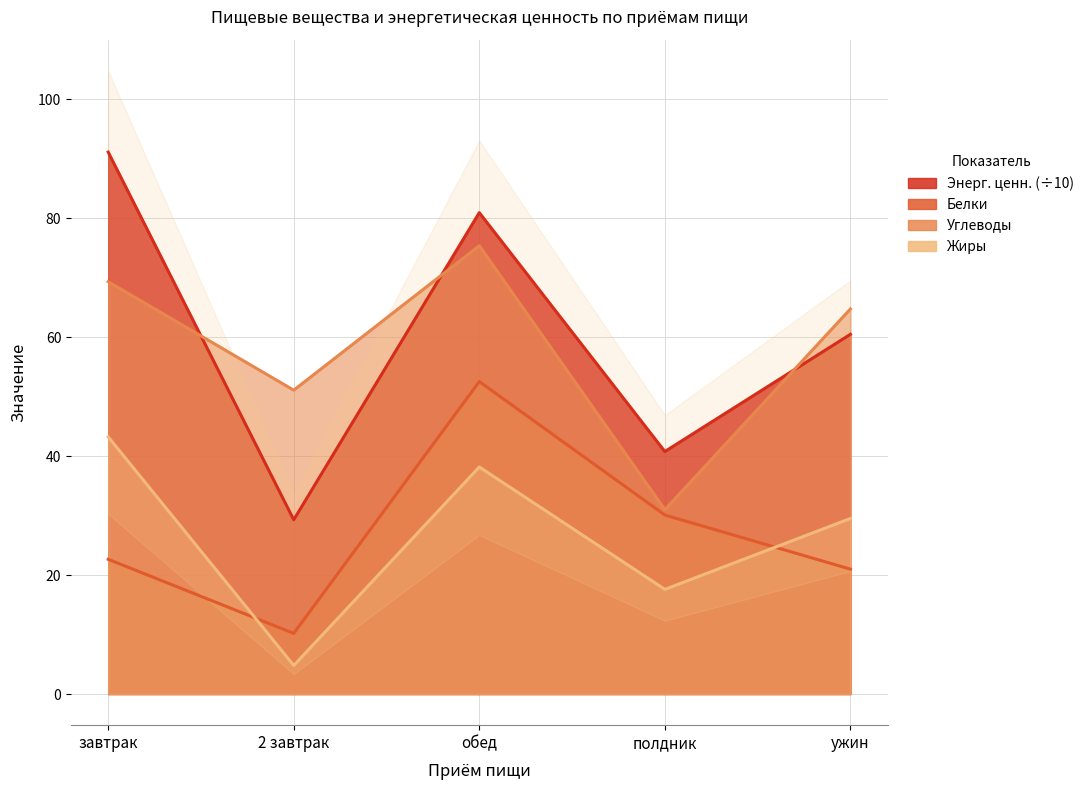

Does the chart have visible grid lines?

Yes